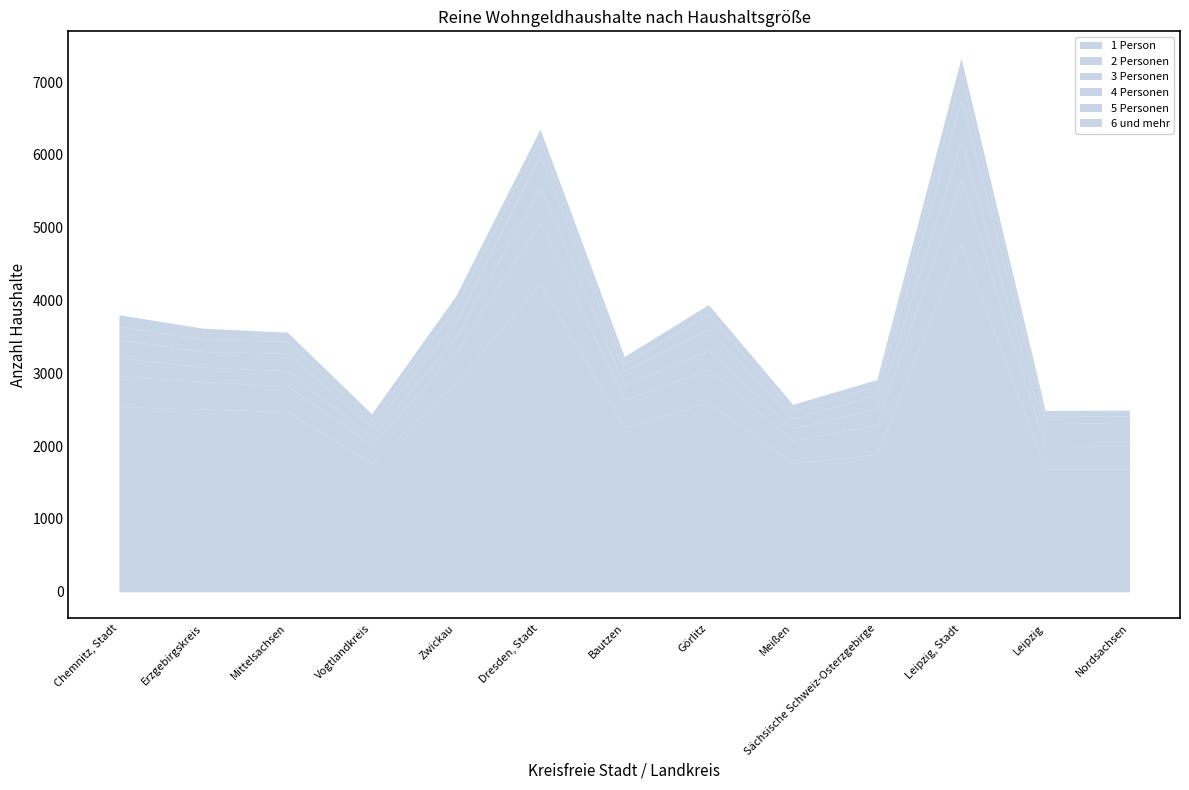

True or false: 1 Person and 3 Personen intersect in this chart.

False